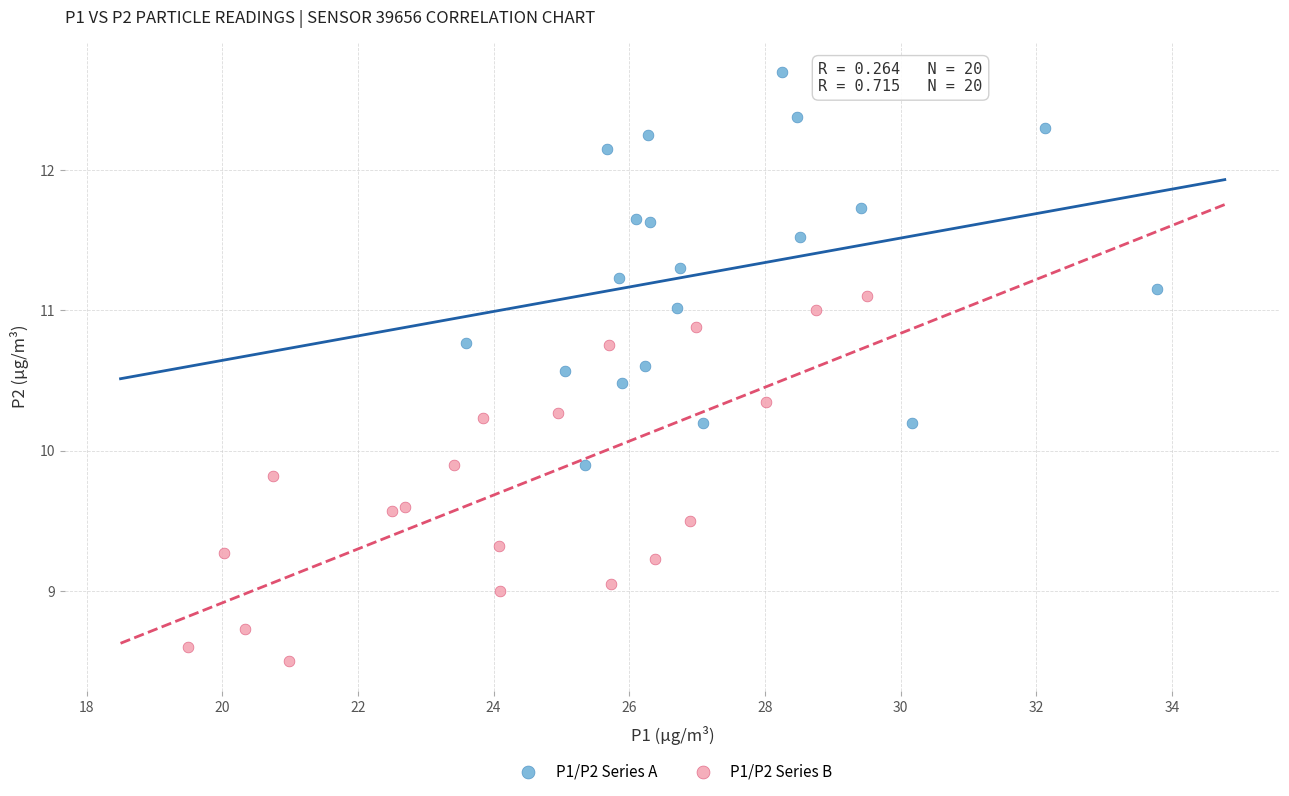

Which series has the largest Y range (max minus min)?

P1/P2 Series A